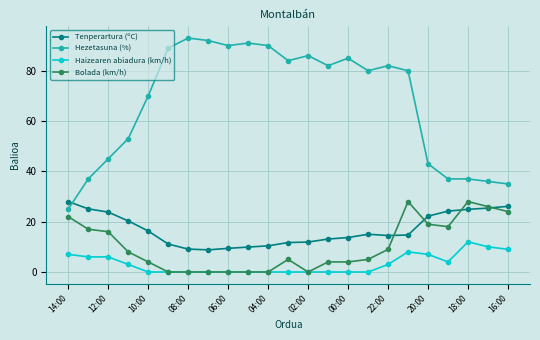

What is the sum of all Tenperartura (ºC) values?

389.6